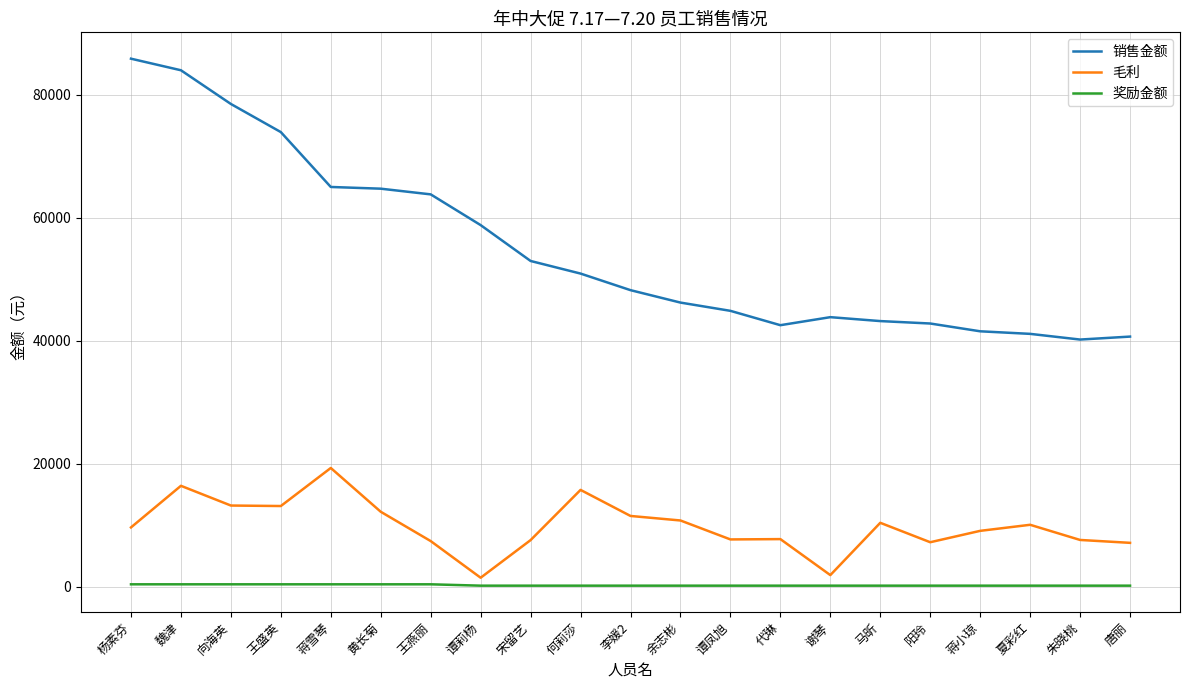

True or false: 销售金额 and 毛利 intersect in this chart.

False